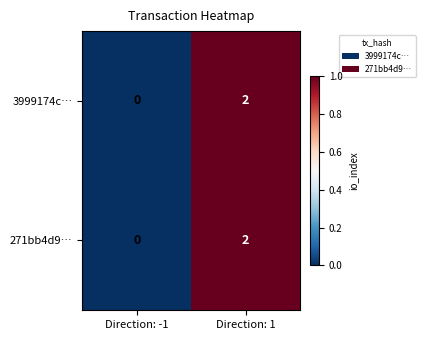

The 271bb4d9… series shows 0 at Direction: -1. True or false?

True